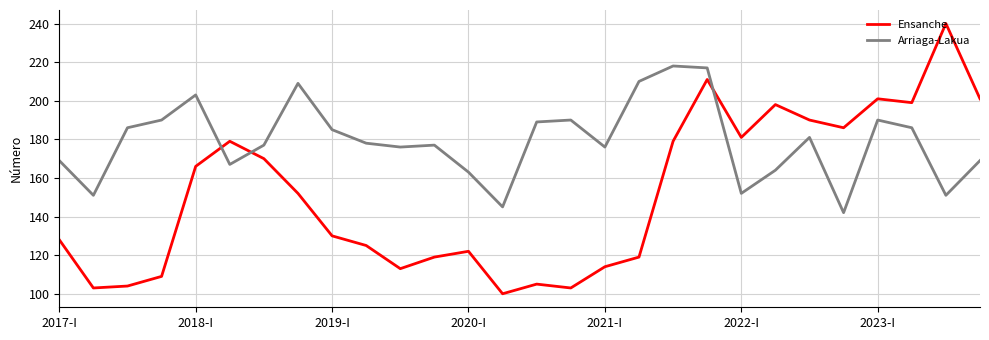

What is the lowest value of the Ensanche series?

100